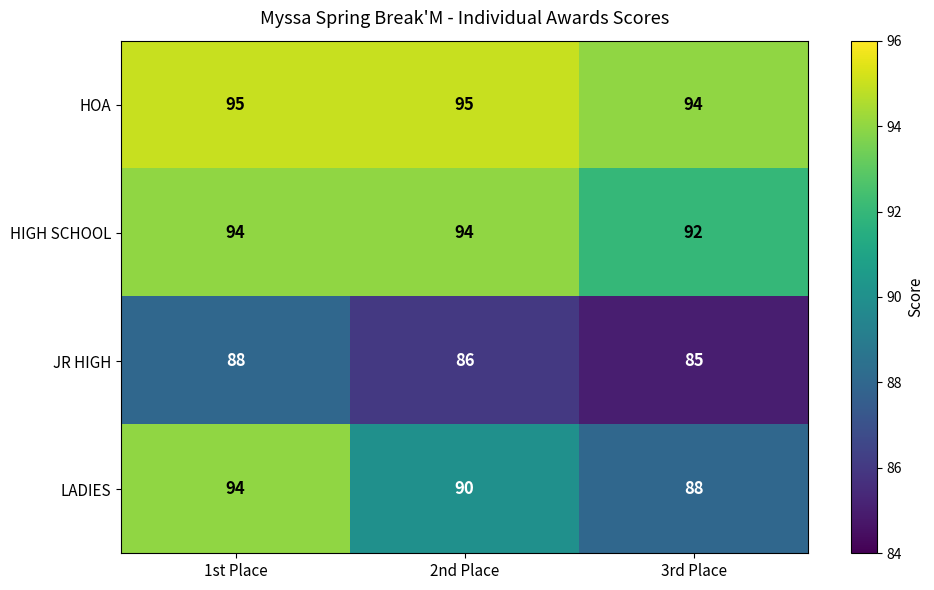

What is the spread (max minus min) of values at 3rd Place?

9